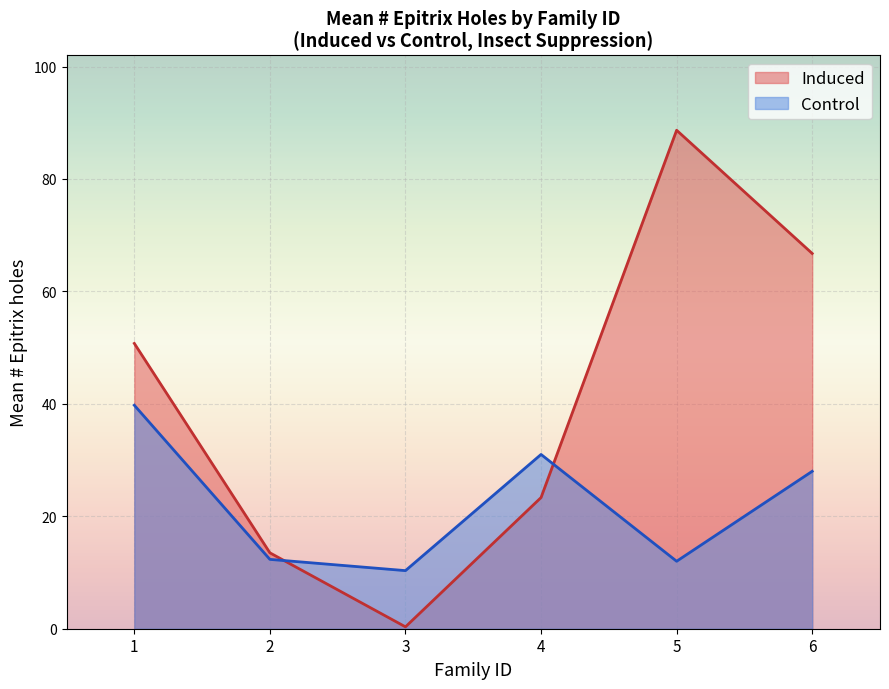

Rank the series by their maximum value, from highest to lowest.

Induced, Control